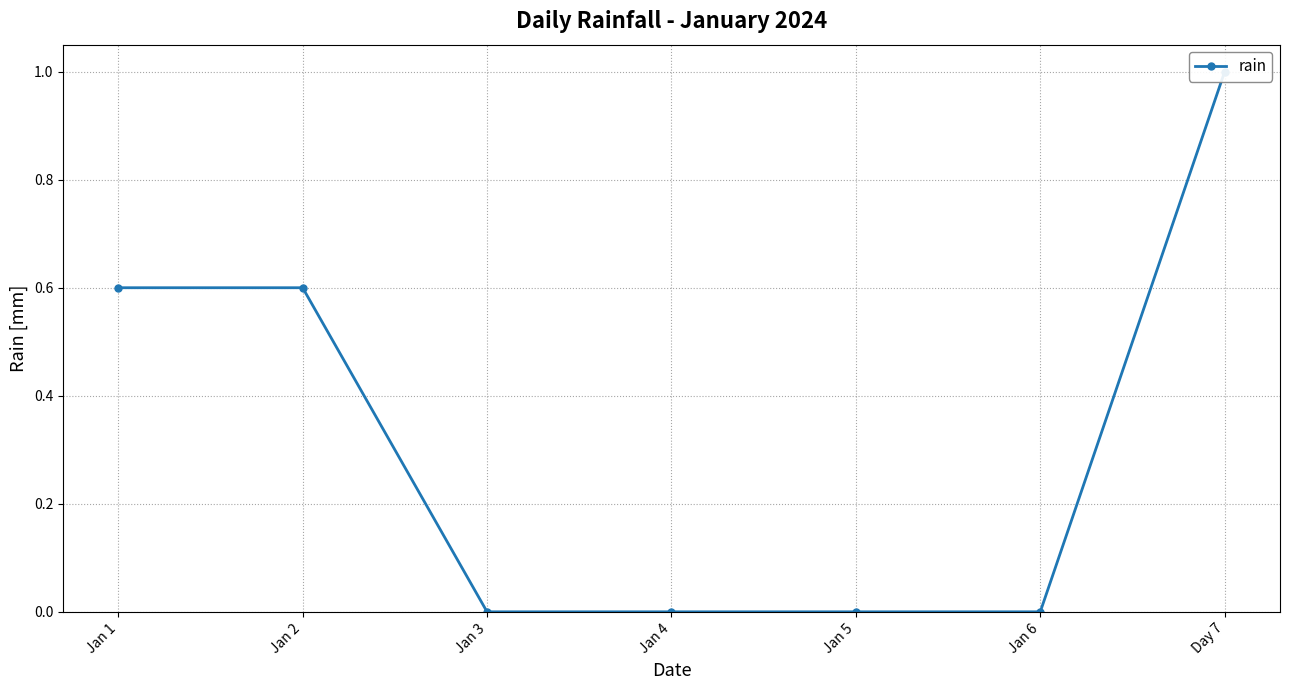

Which category has the highest value across all series?

Day 7